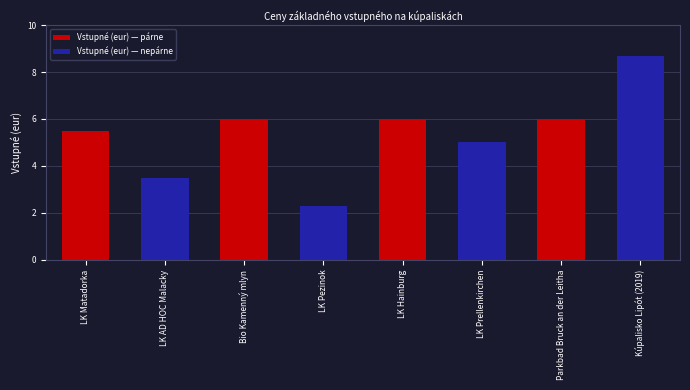

What is the value of the 6th bar from the left?

5.0